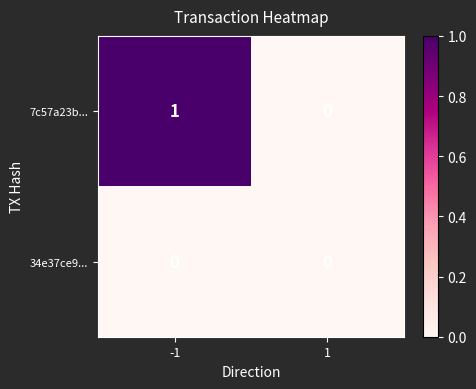

What is the total value across all series at -1?

1